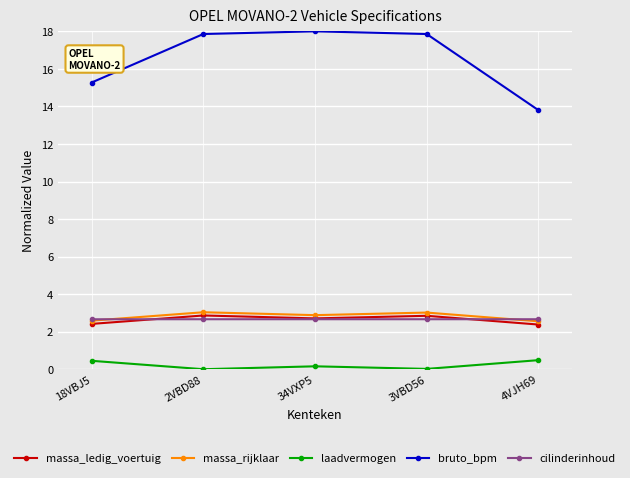

Which series has the largest total across all categories?

bruto_bpm